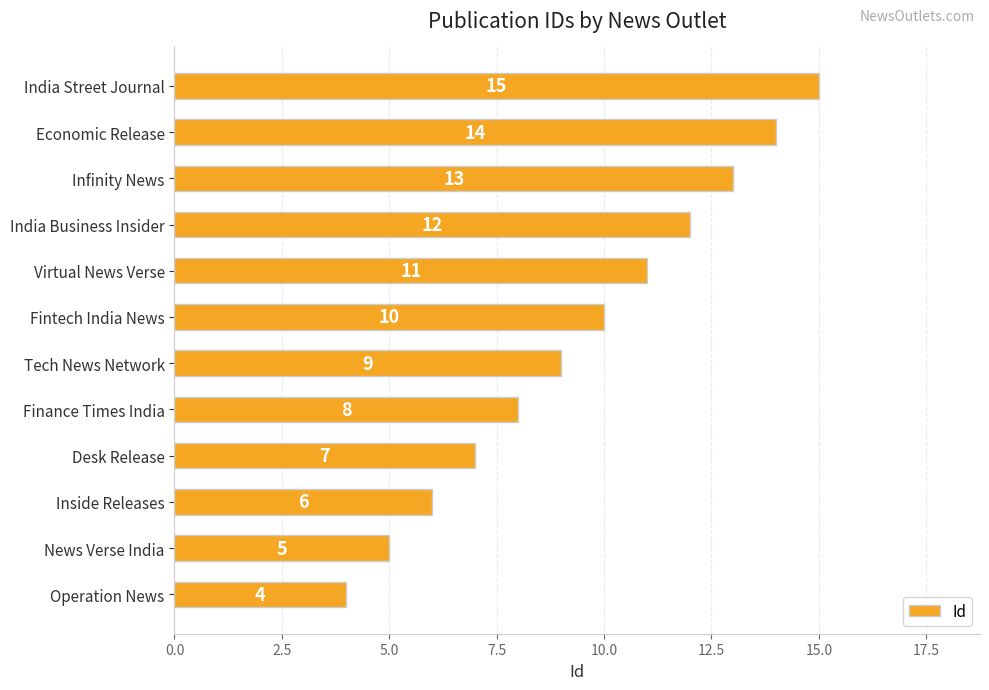

What is the ratio of the value at Operation News to the value at Inside Releases?

0.7